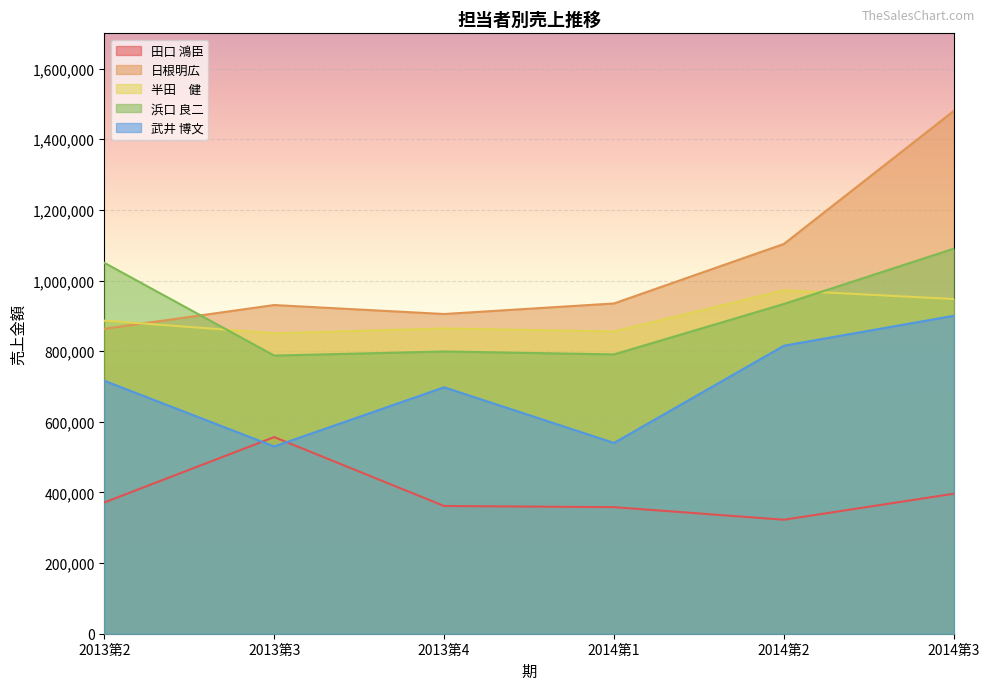

True or false: 浜口 良二 and 武井 博文 intersect in this chart.

False